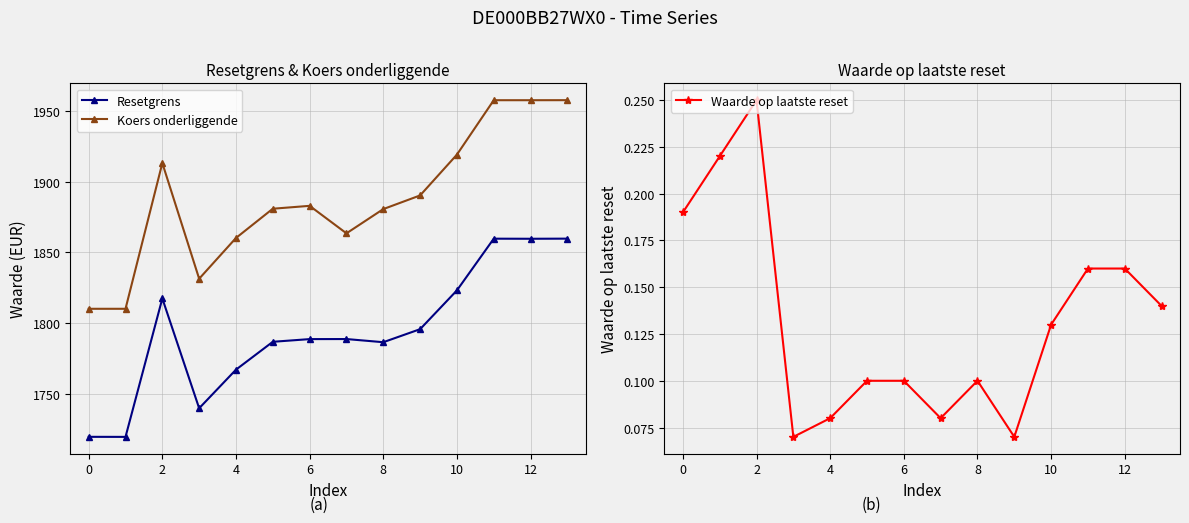

At how many categories does at least one series exceed 107?

14